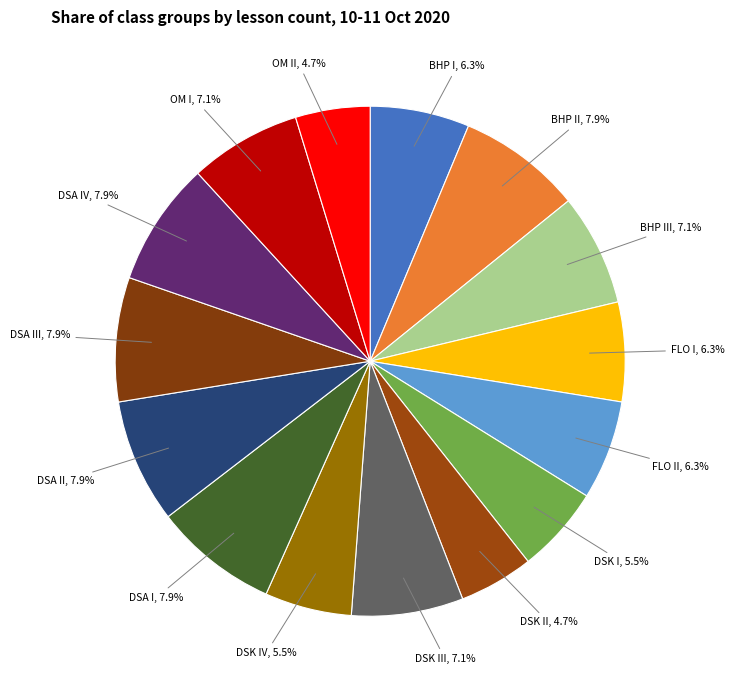

Approximately how many times larger is the value at DSK III compared to OM II?

1.5